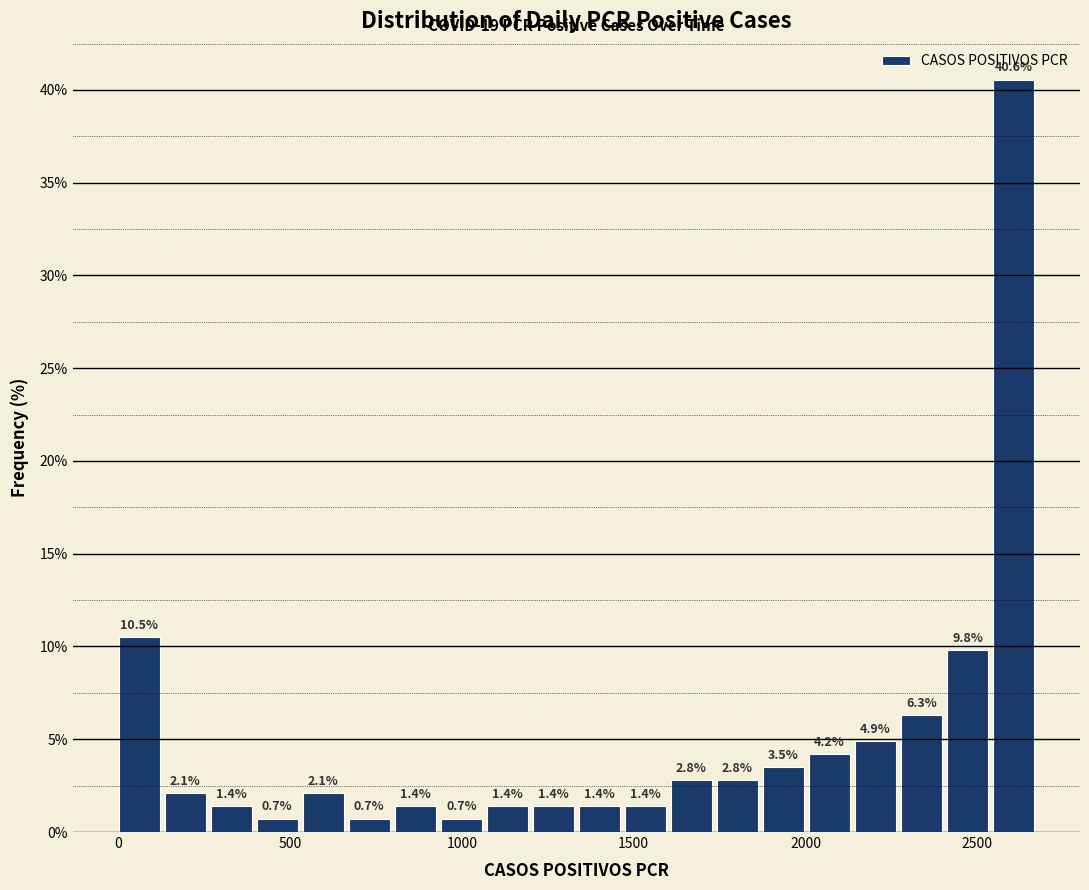

Read against the x-axis, roughly where is the centre of the tallest bar?

2600